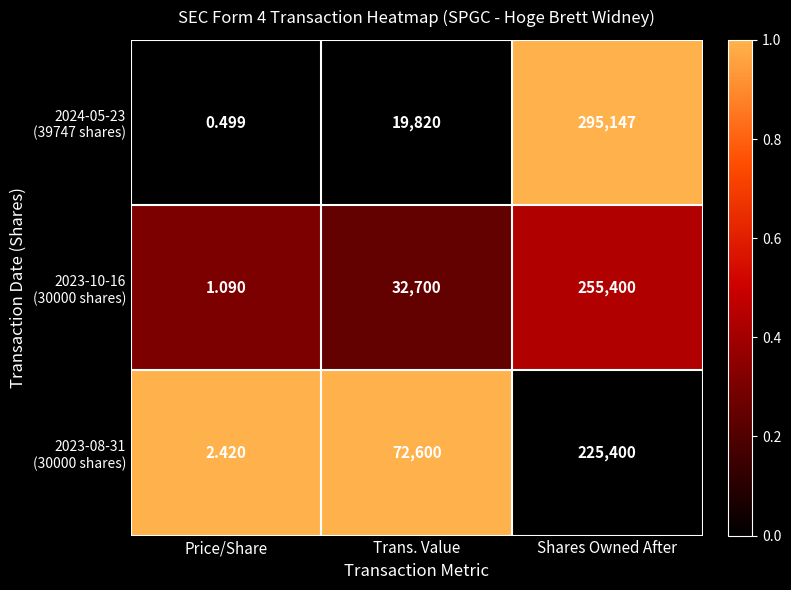

At which category is the sum across all series the highest?

Shares Owned After